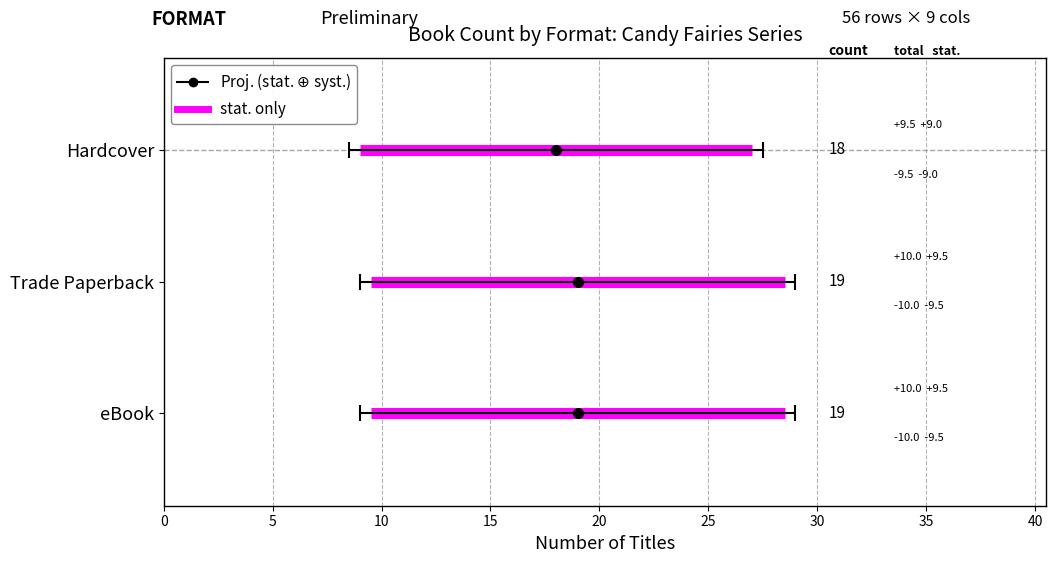

What is the minimum value shown in the chart?

18